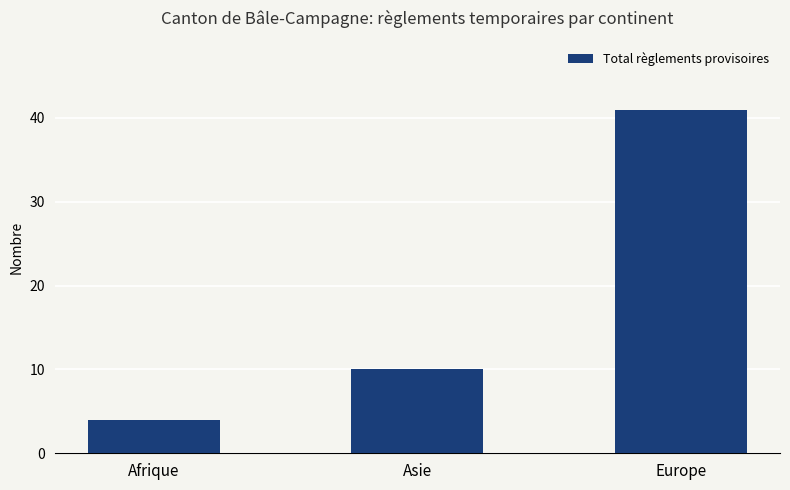

The value at Asie is 10. True or false?

True